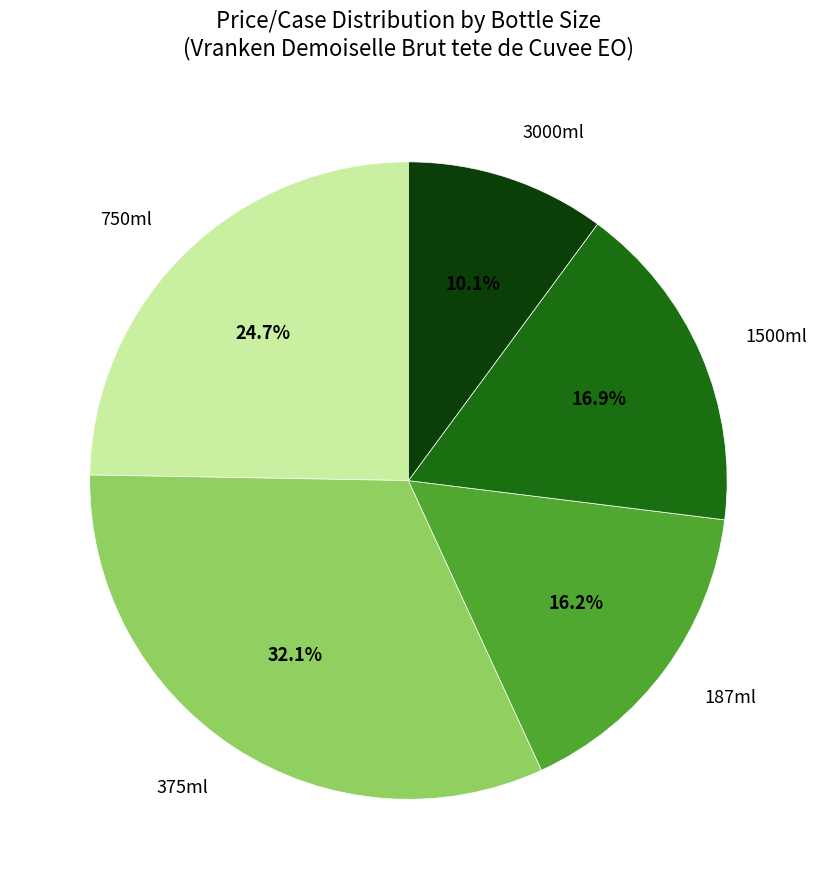

Is there a majority slice in this chart?

No